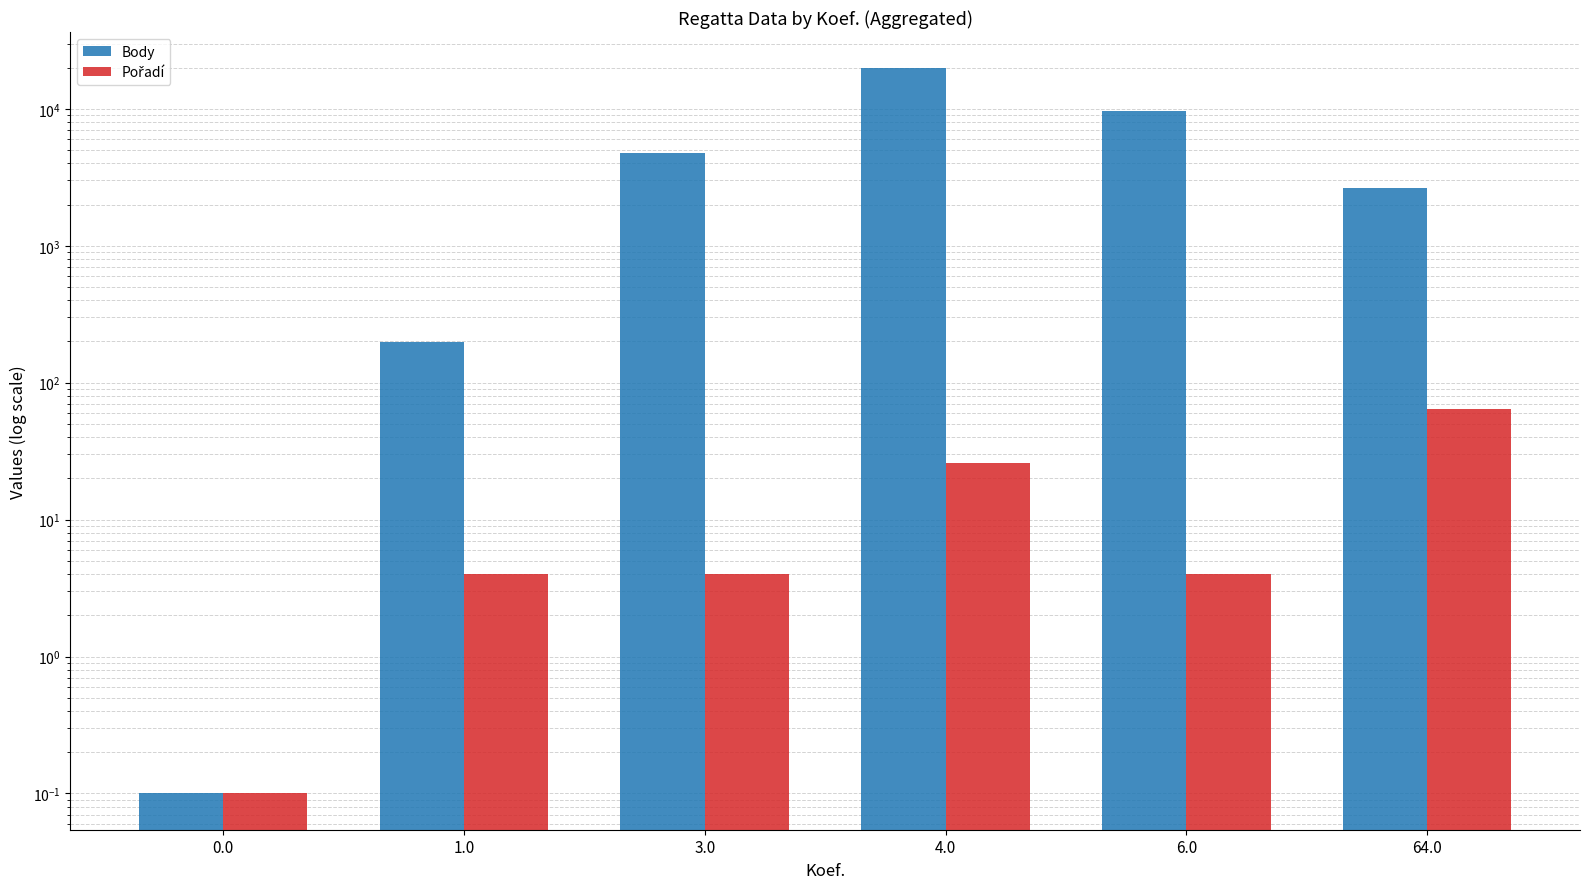

Which series has the largest range (max minus min)?

Body